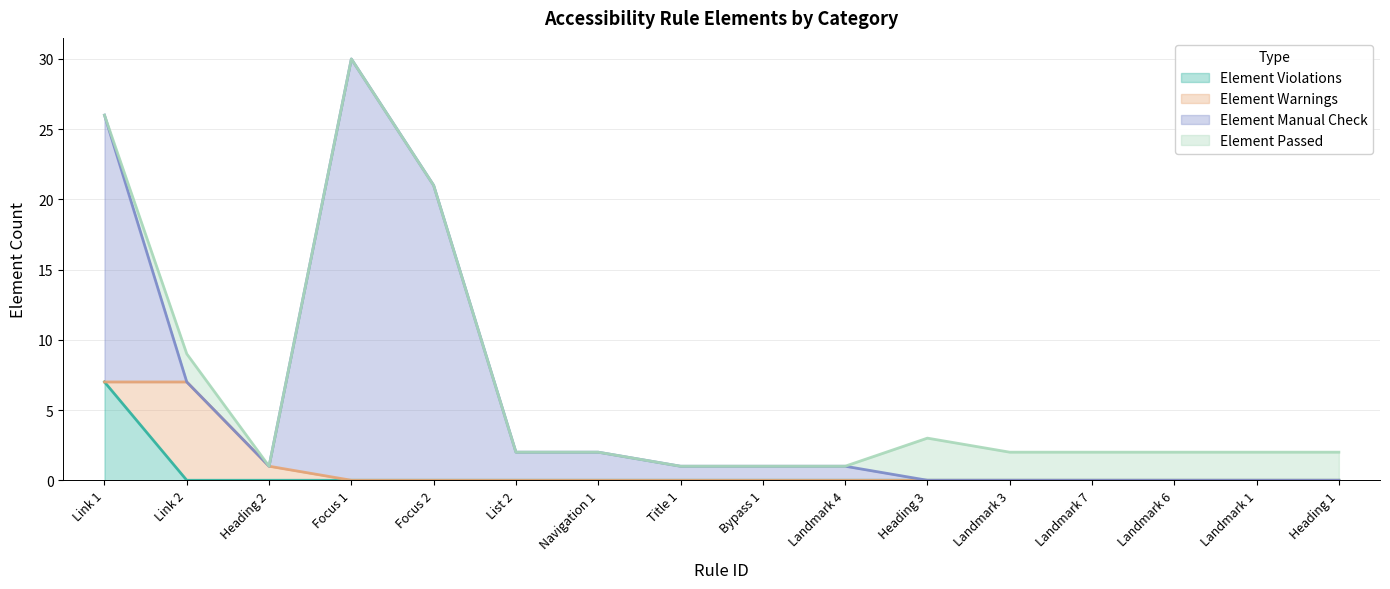

How many series are shown in this chart?

4